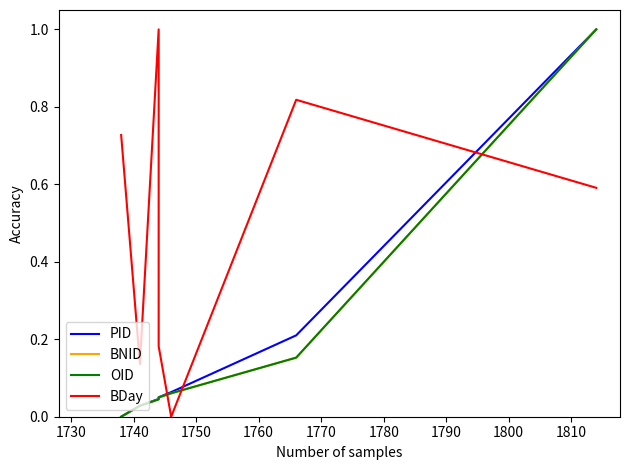

How many data points does each series have?

7